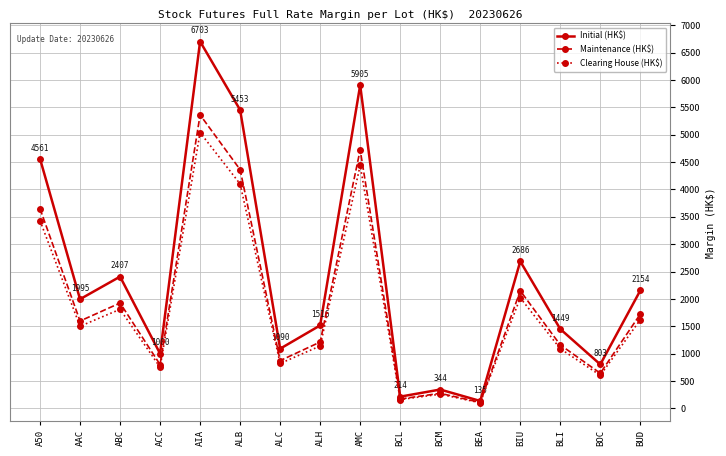

Which series has the largest total across all categories?

Initial (HK$)